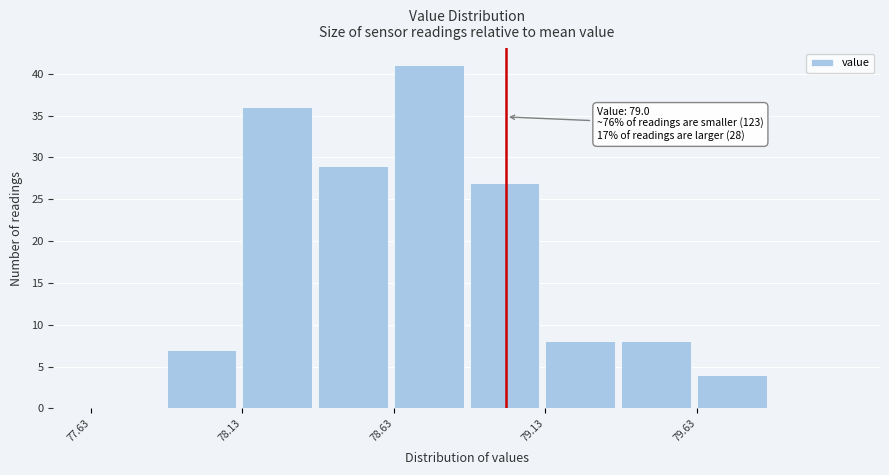

Over which range of the x-axis is the bar tallest?

78.63 to 78.88